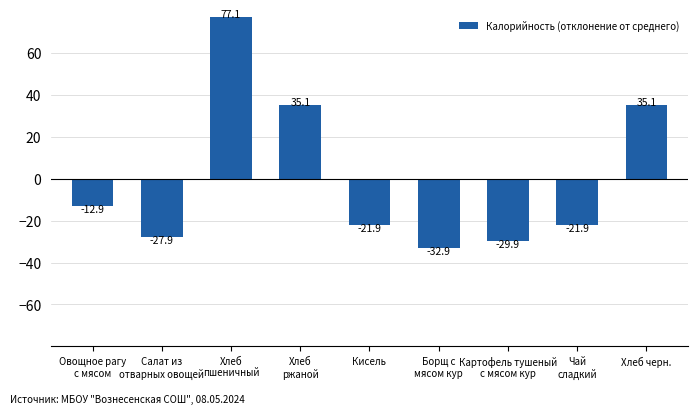

How many data points are less than -21?

5